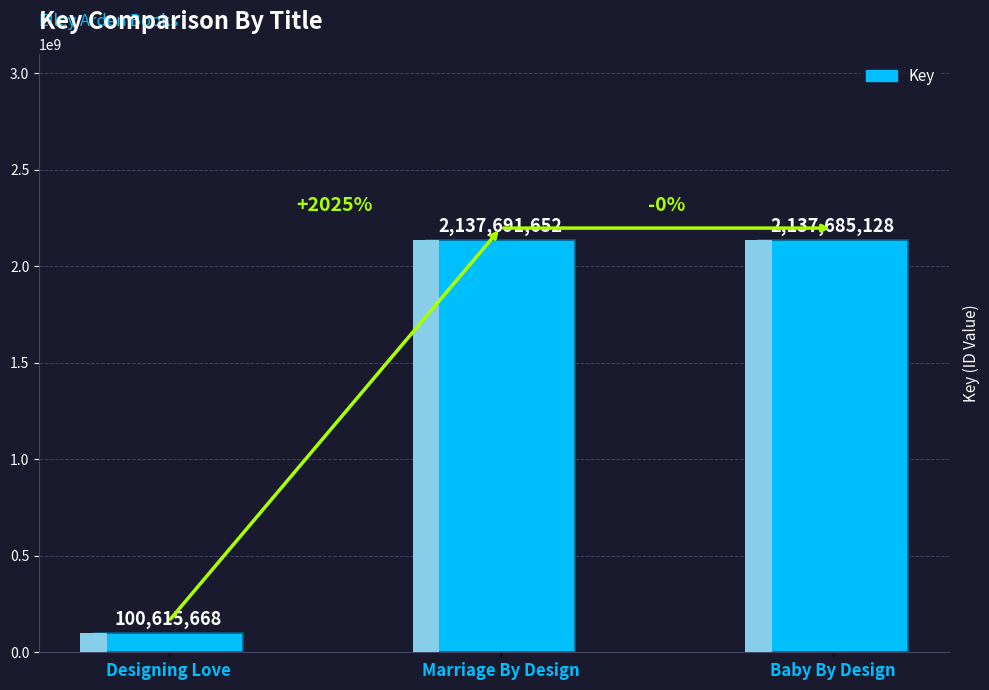

At which category does the chart reach its minimum across all series?

Designing Love